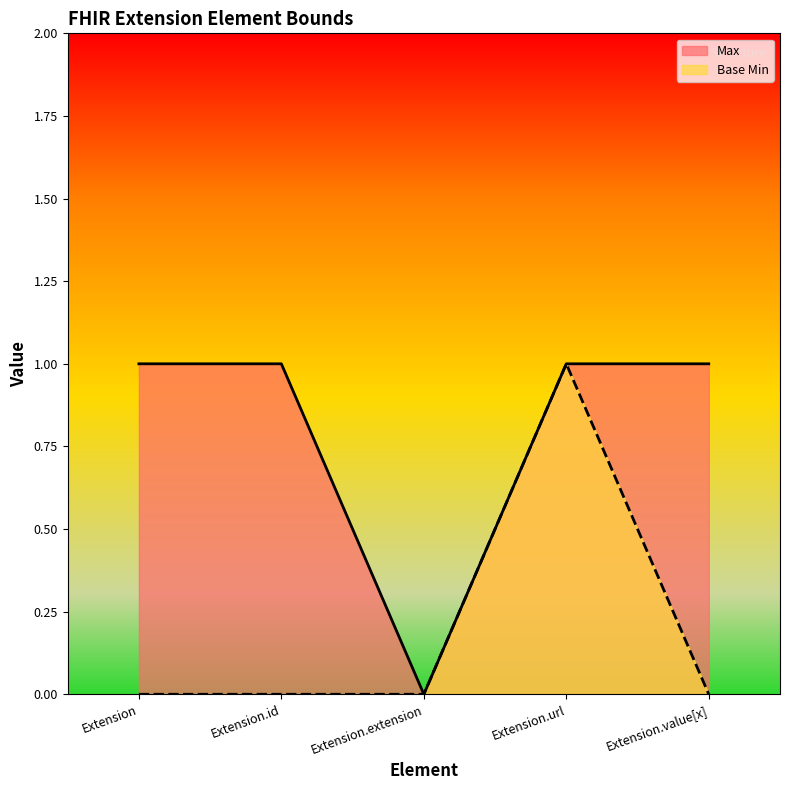

True or false: Base Min has more than 0 points higher than both neighbors.

True